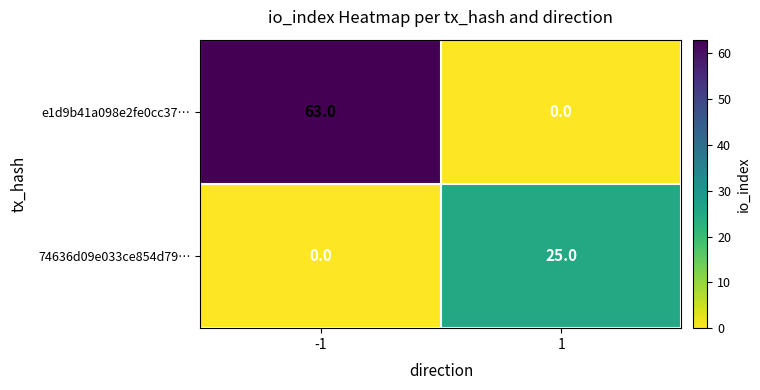

How many series are shown in this chart?

2